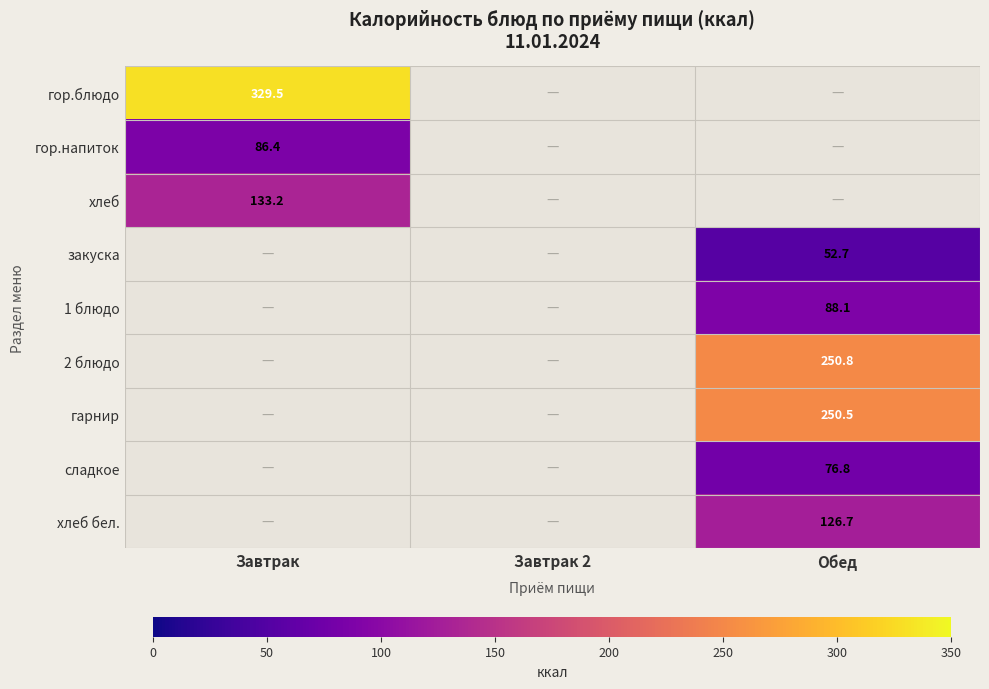

What is the maximum value for гор.блюдо?

329.5